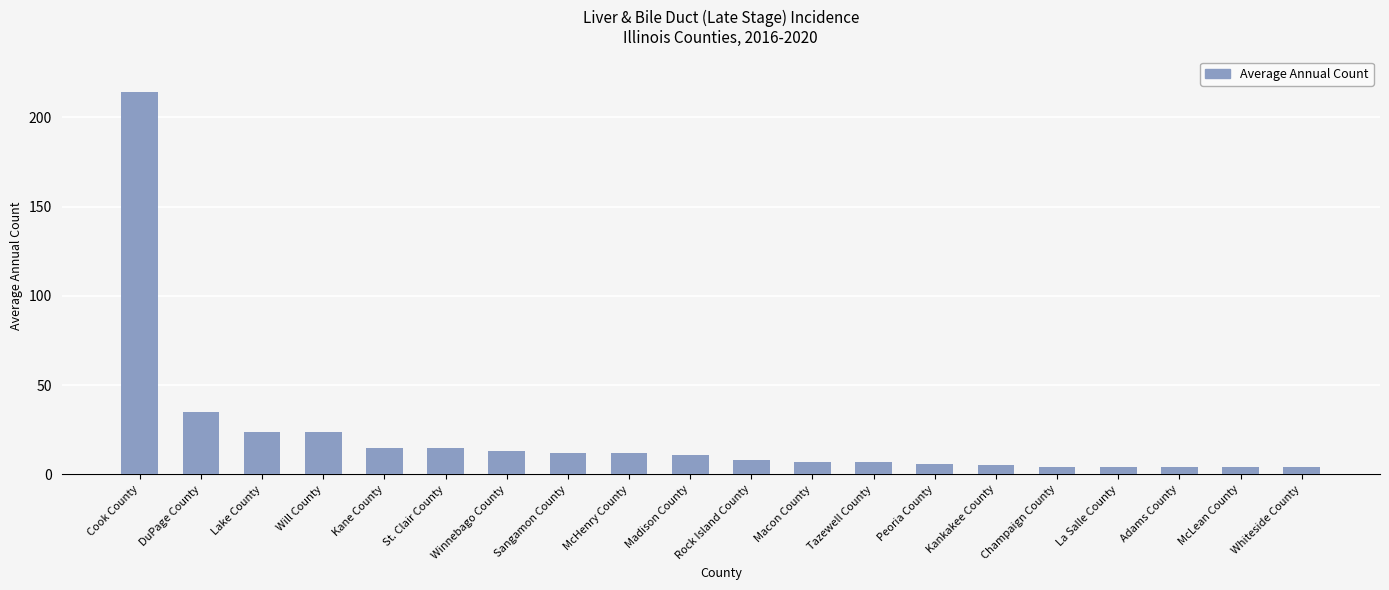

What is the difference between the maximum and minimum values?

210